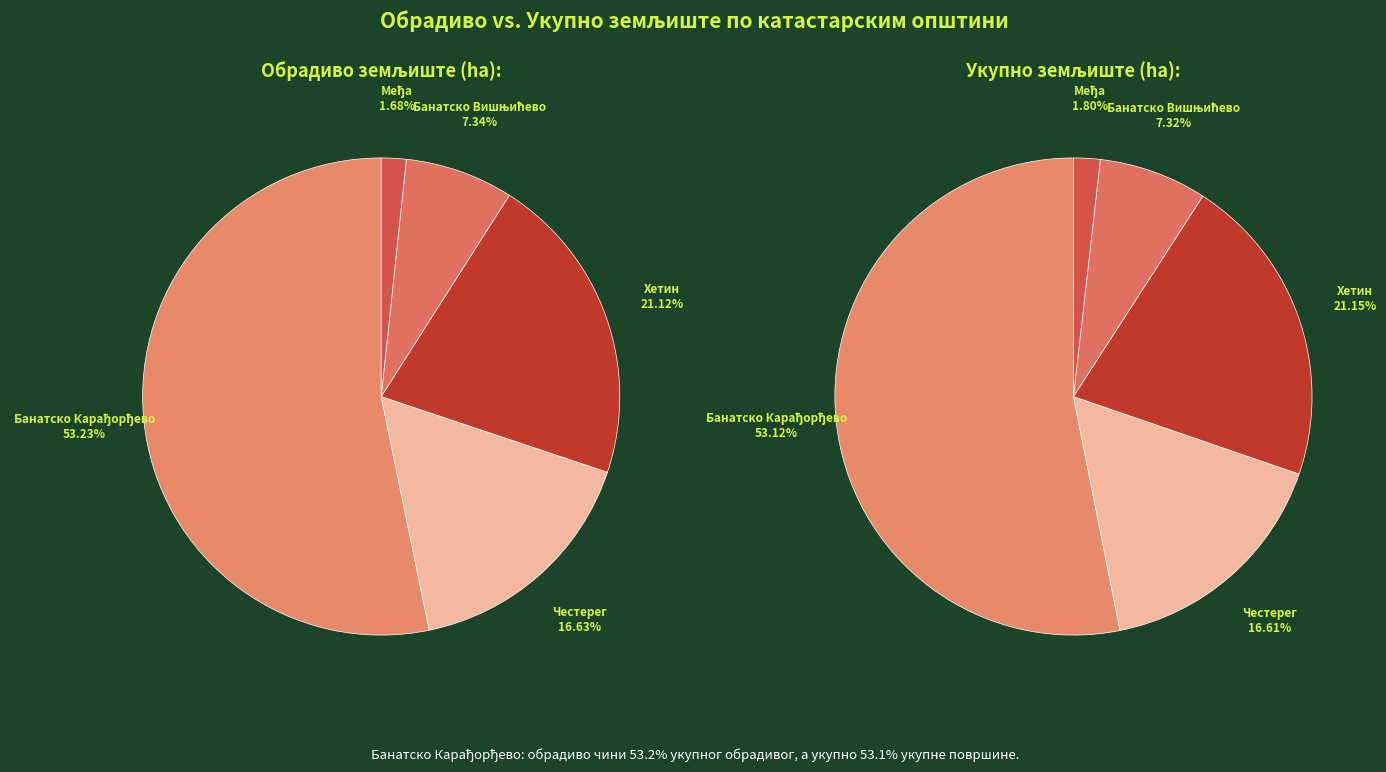

What percentage is NOT represented by Банатско Карађорђево?

46.8%